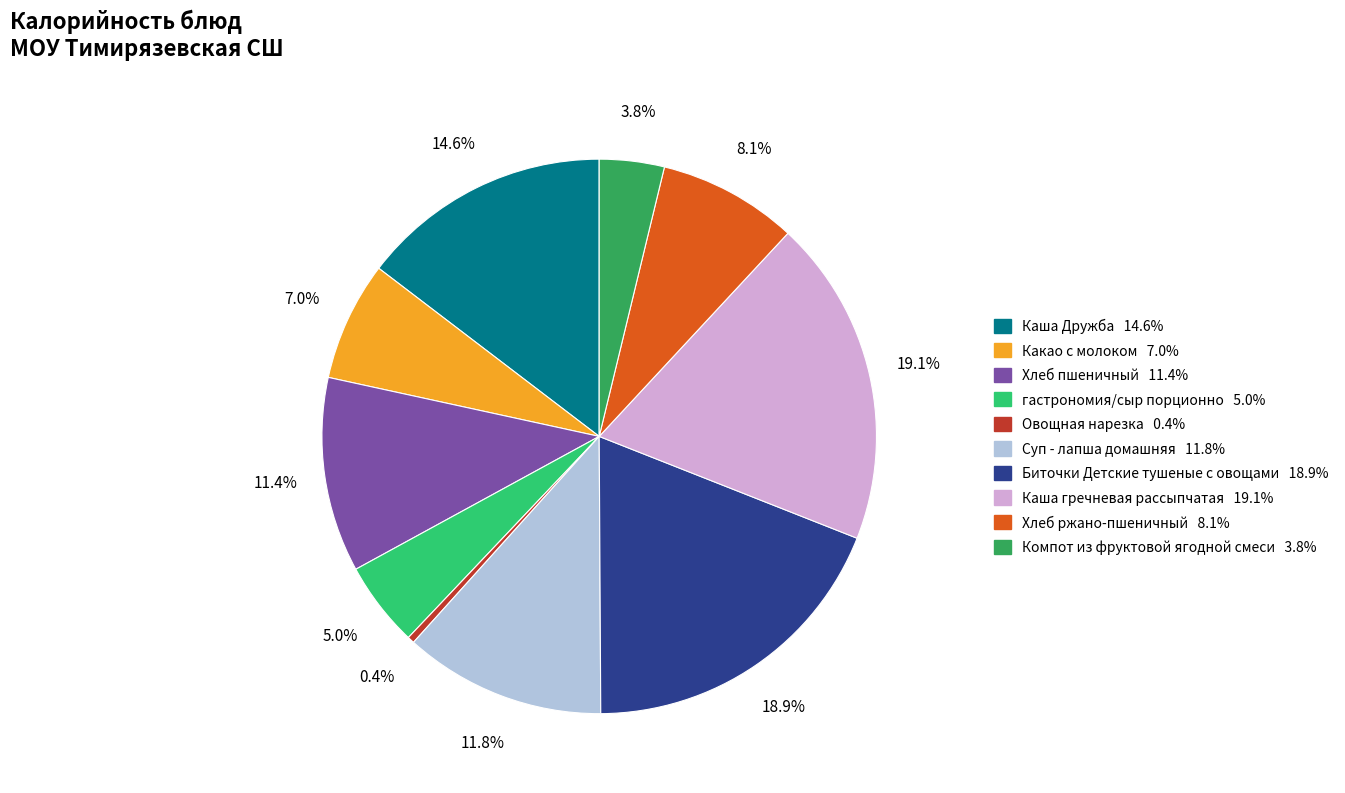

To the nearest percent, what is the difference between the largest and smallest slice percentages?

19%